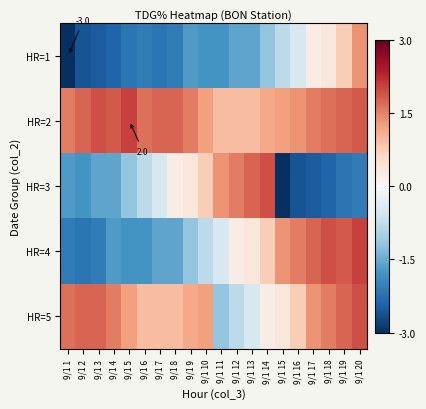

At which category does the chart reach its peak across all series?

9/1 5